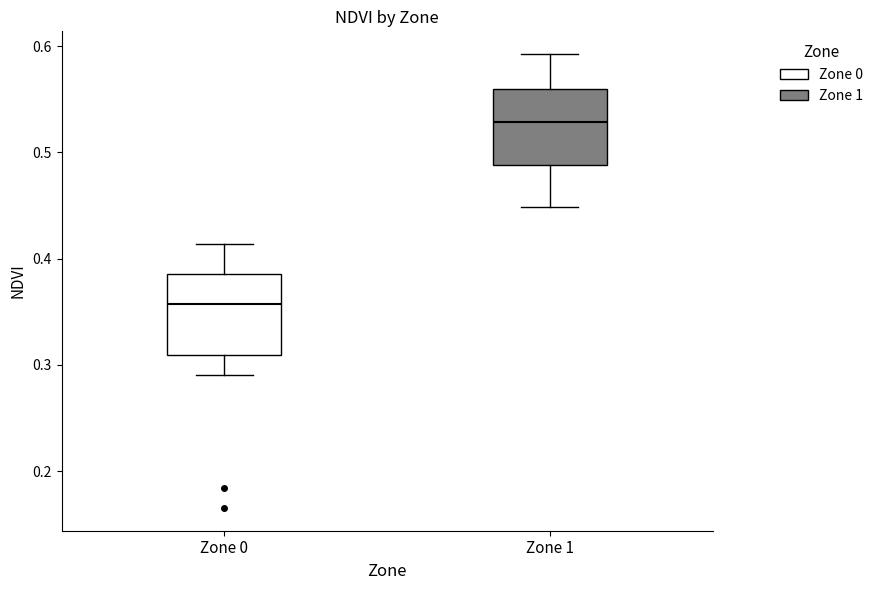

Reading left to right, transcribe this box plot: for each box, give where its median line is, the range the box spans, and where its two whiskers end, as read against the y-axis. The values are not printed on the chart, so give them approximately, as read against the axis.

Zone 0: median 0.36, box 0.31 to 0.39, whiskers 0.29 to 0.41
Zone 1: median 0.53, box 0.49 to 0.56, whiskers 0.45 to 0.59